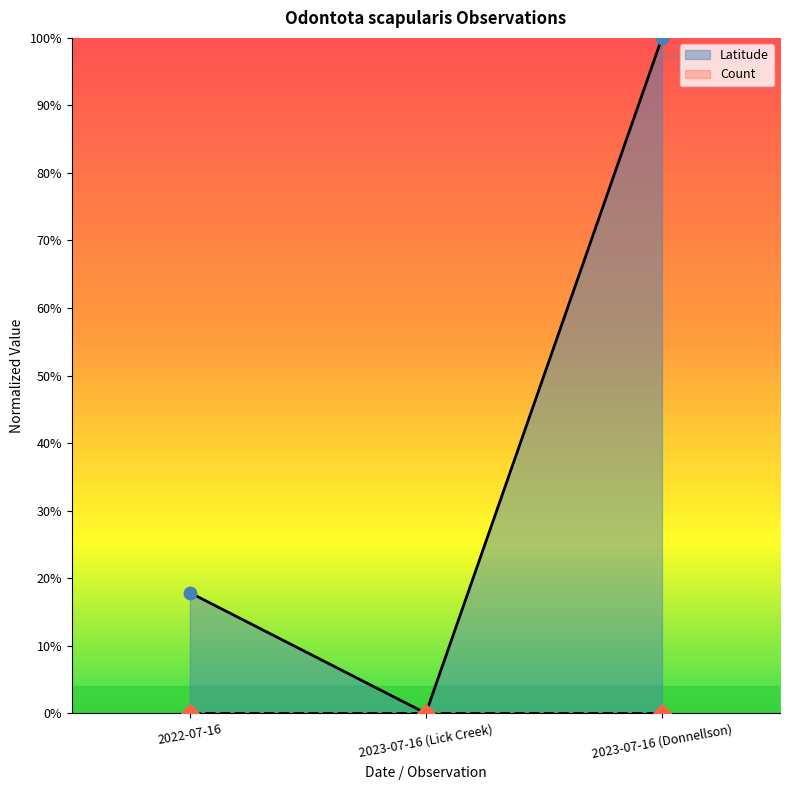

What is the change in value from 2023-07-16 (Lick Creek) to 2023-07-16 (Donnellson)?

+1.0